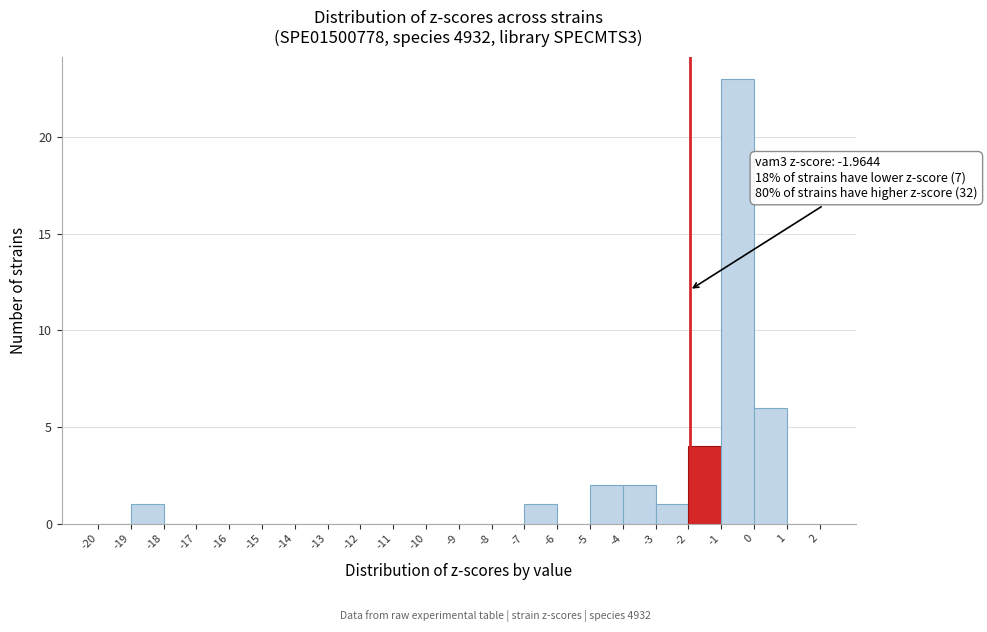

Which range on the x-axis has the tallest bar?

-1 to 0